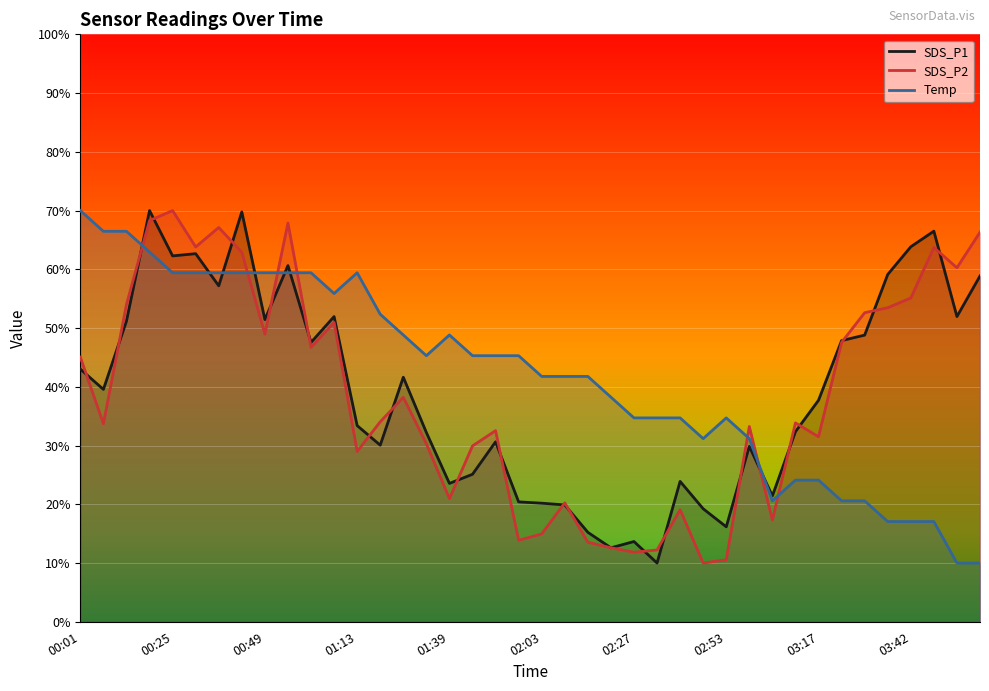

Is the value of Temp at 00:55 greater than the value of SDS_P1 at 02:09?

Yes